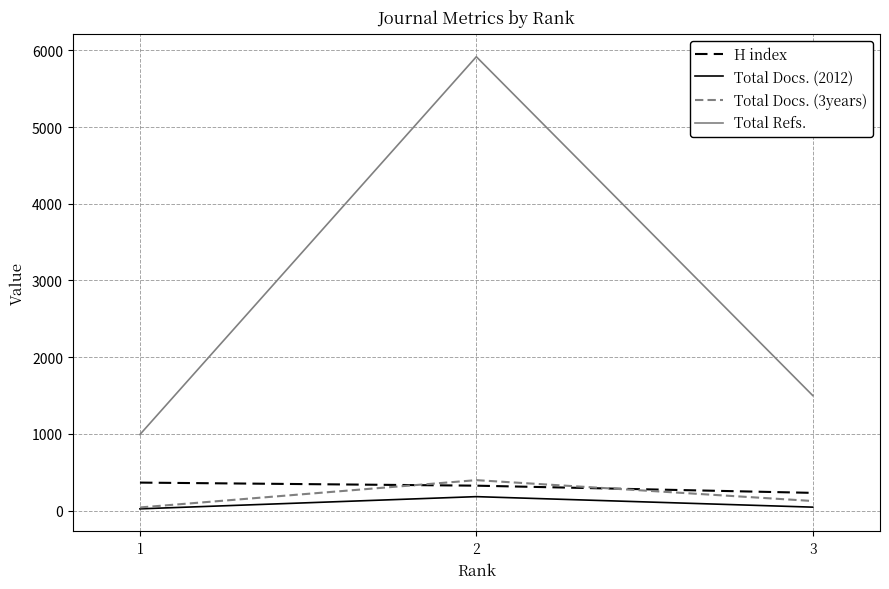

Between 1 and 3, which series saw the biggest shift?

Total Refs.